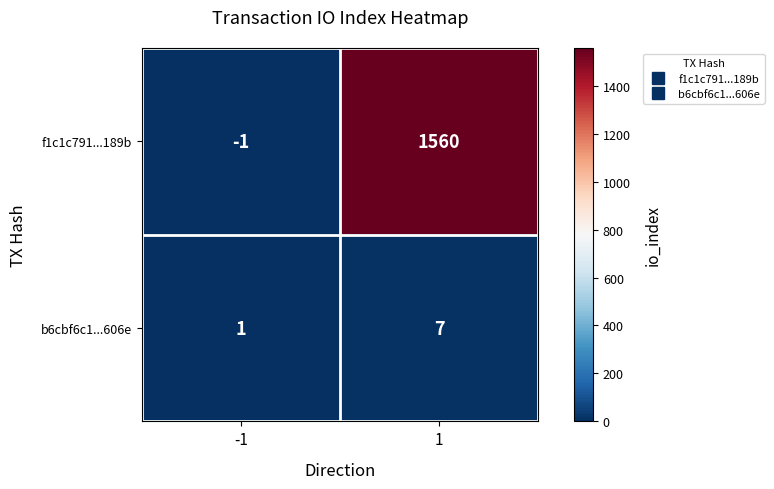

Reading left to right, extract all data points from this chart.

f1c1c791...189b: -1=-1	1=1560
b6cbf6c1...606e: -1=1	1=7